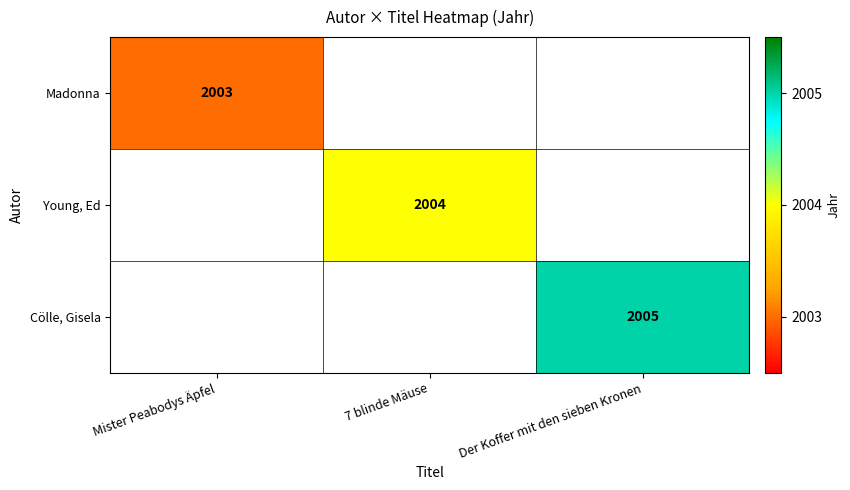

How many series are shown in this chart?

3